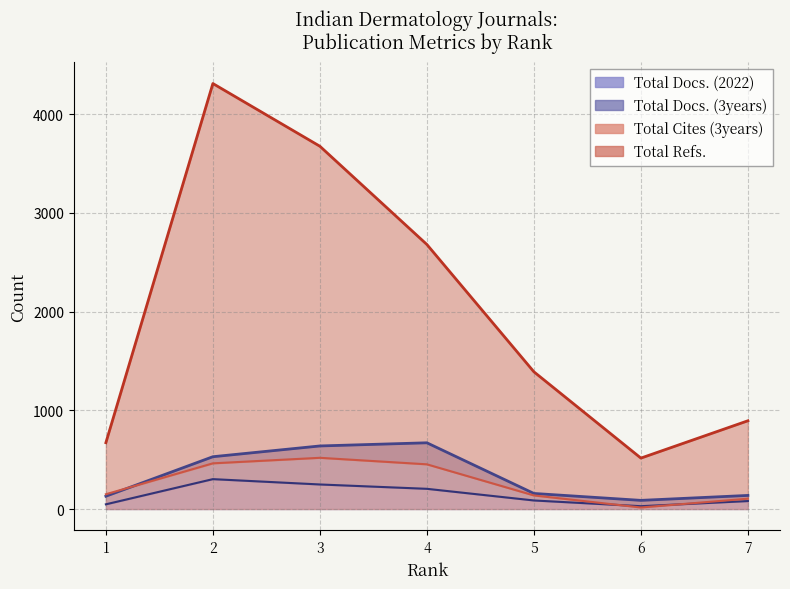

List the labels in order of Total Cites (3years) line value, largest first.

3, 2, 4, 1, 5, 7, 6